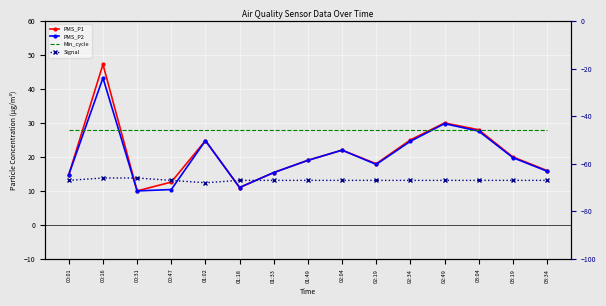

True or false: Min_cycle has a value of 28.0 at 02:49.

True